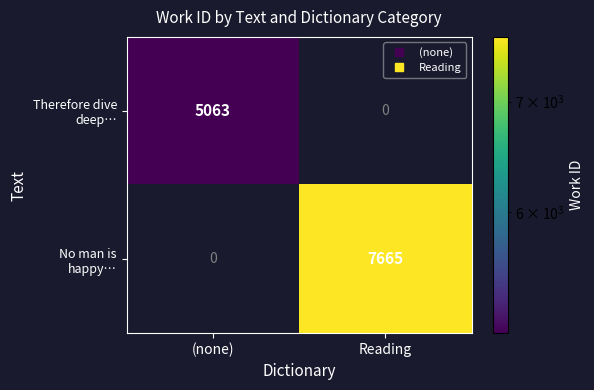

Rank the series by their average value, from lowest to highest.

Therefore dive deep…, No man is happy…